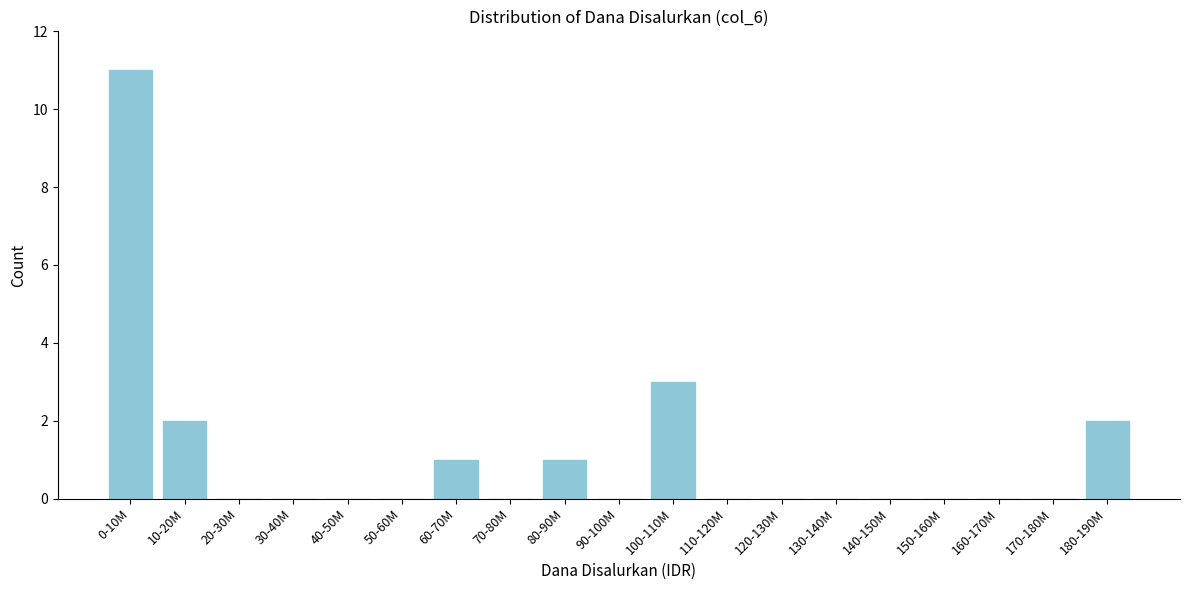

Between 30-40M and 60-70M, which is larger?

60-70M